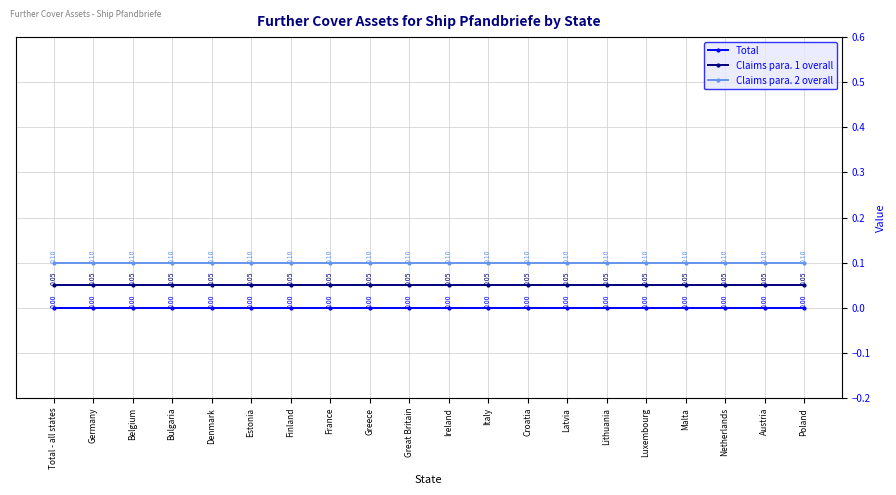

What is the label of the 16th point from the right?

Denmark